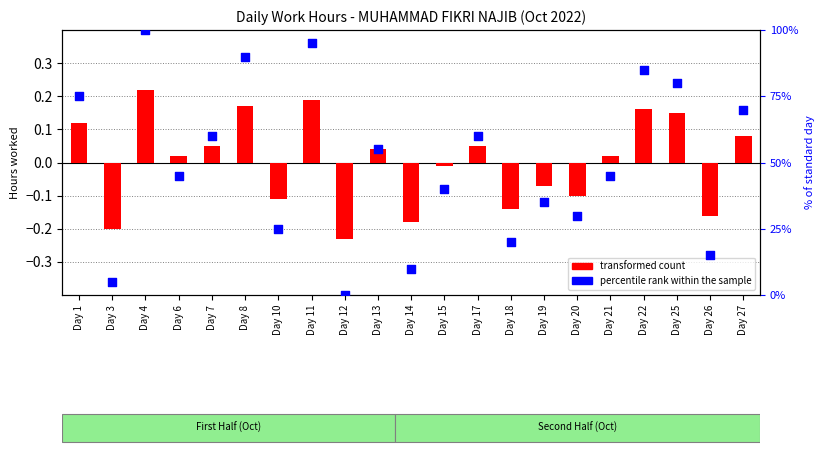

At which category is the sum across all series the highest?

Day 4